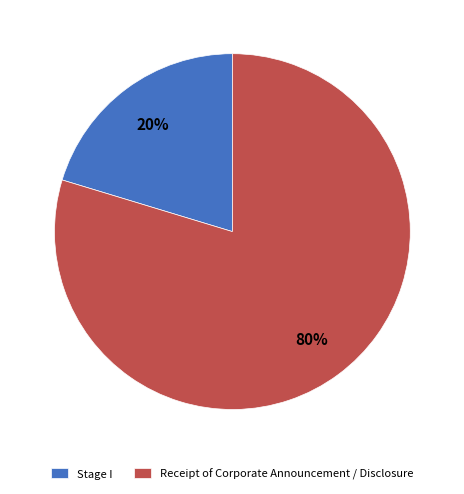

How many segments does this pie chart have?

2